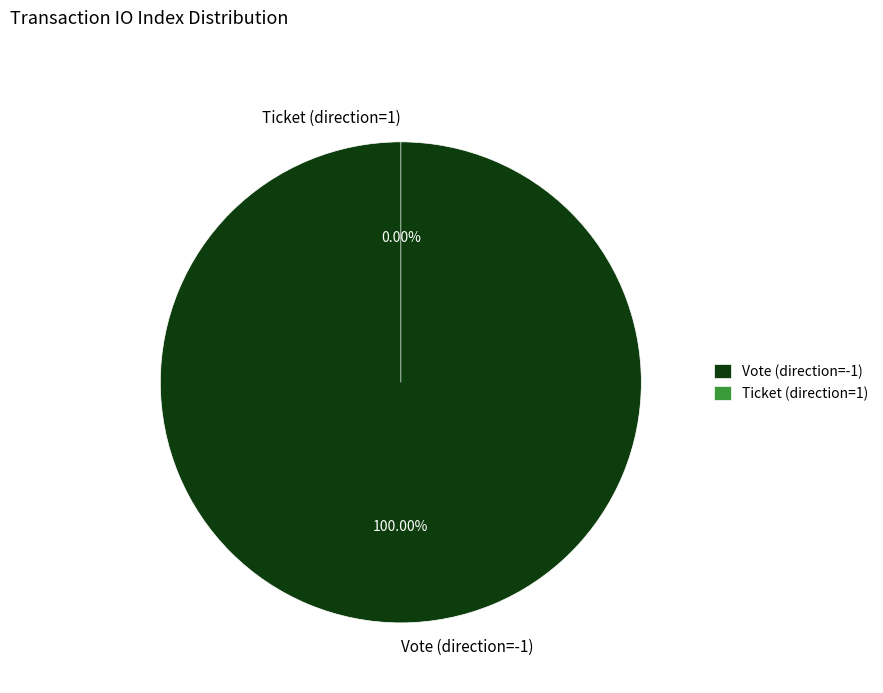

What percentage is the Vote (direction=-1) slice, to the nearest percent?

100%